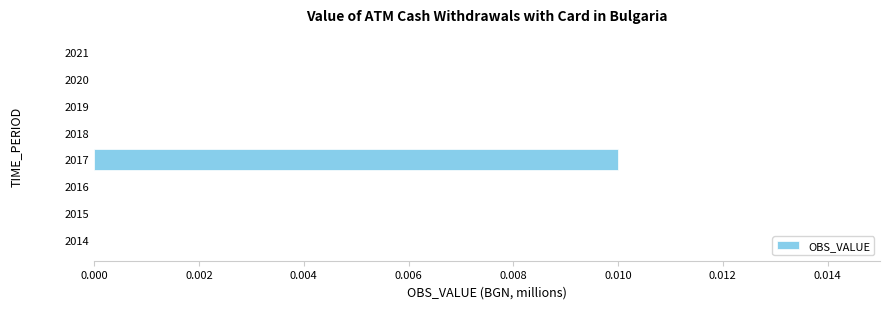

Count the number of data series in this chart.

1